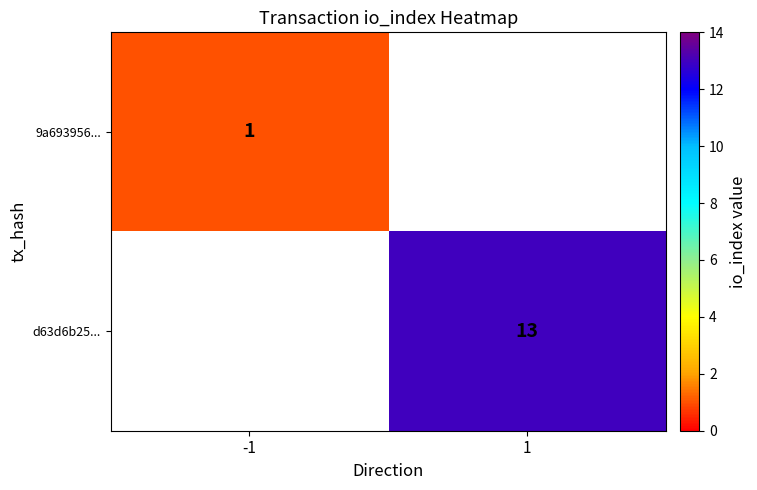

At how many categories does at least one series exceed 3?

1